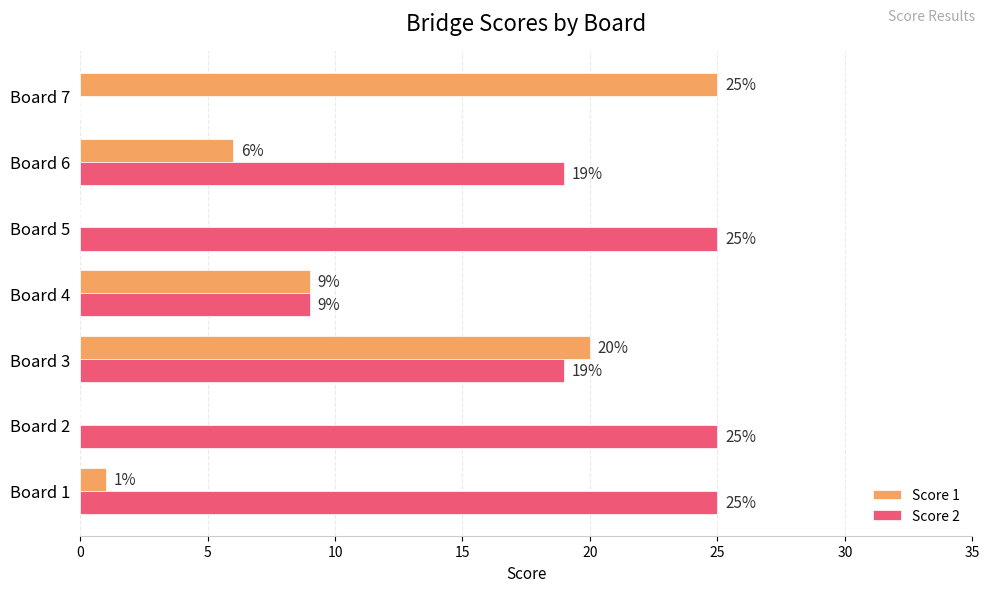

At which category is the sum across all series the highest?

Board 3